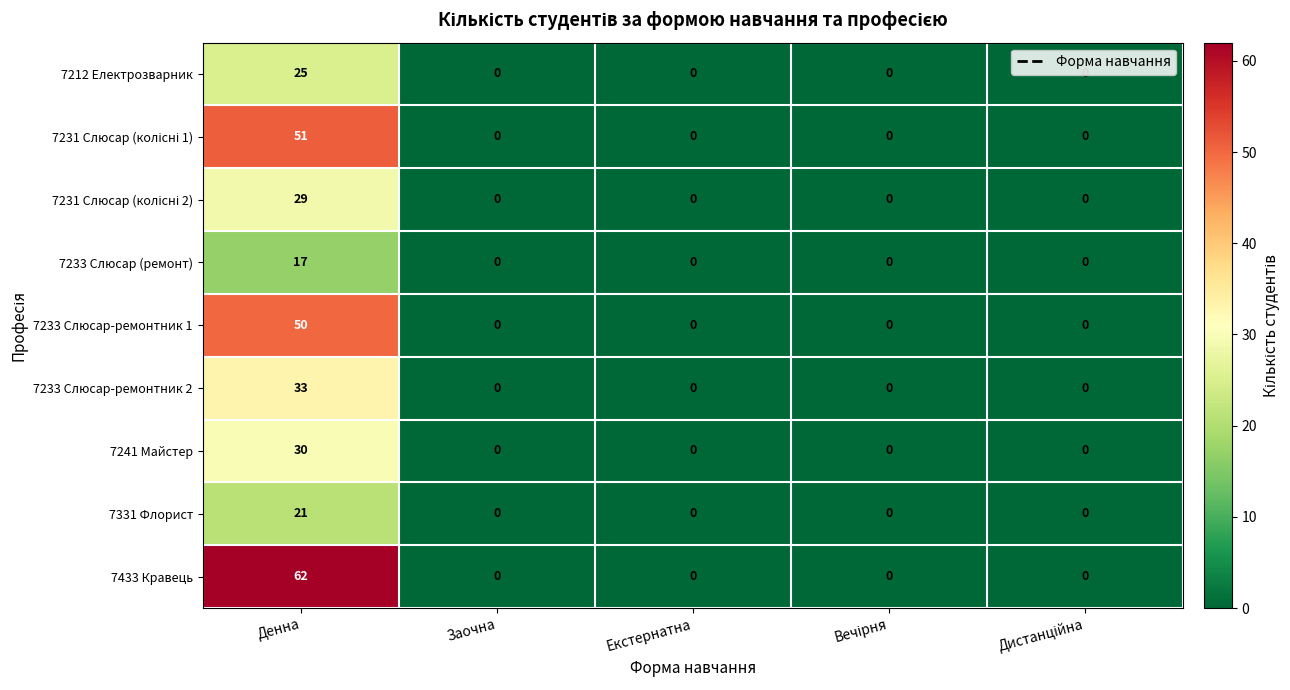

What is the average value of the 7433 Кравець series?

12